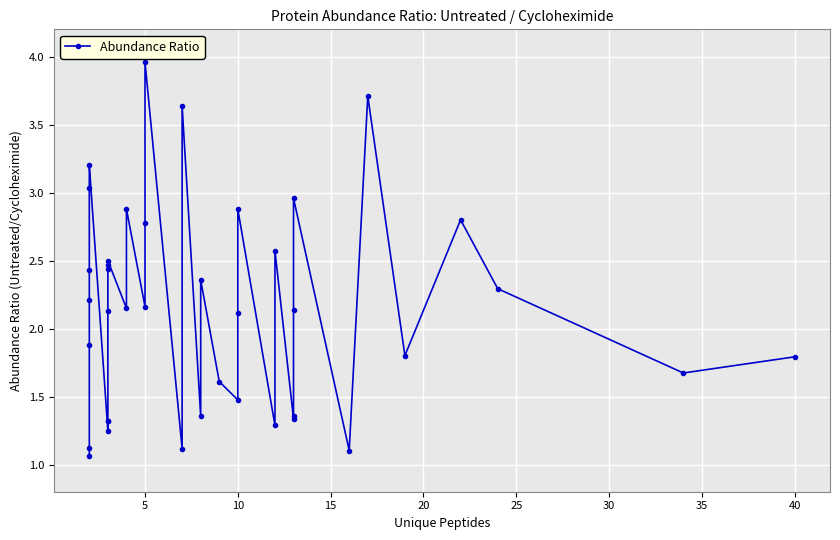

How many points are higher than both their immediate neighbors (excluding endpoints)?

11